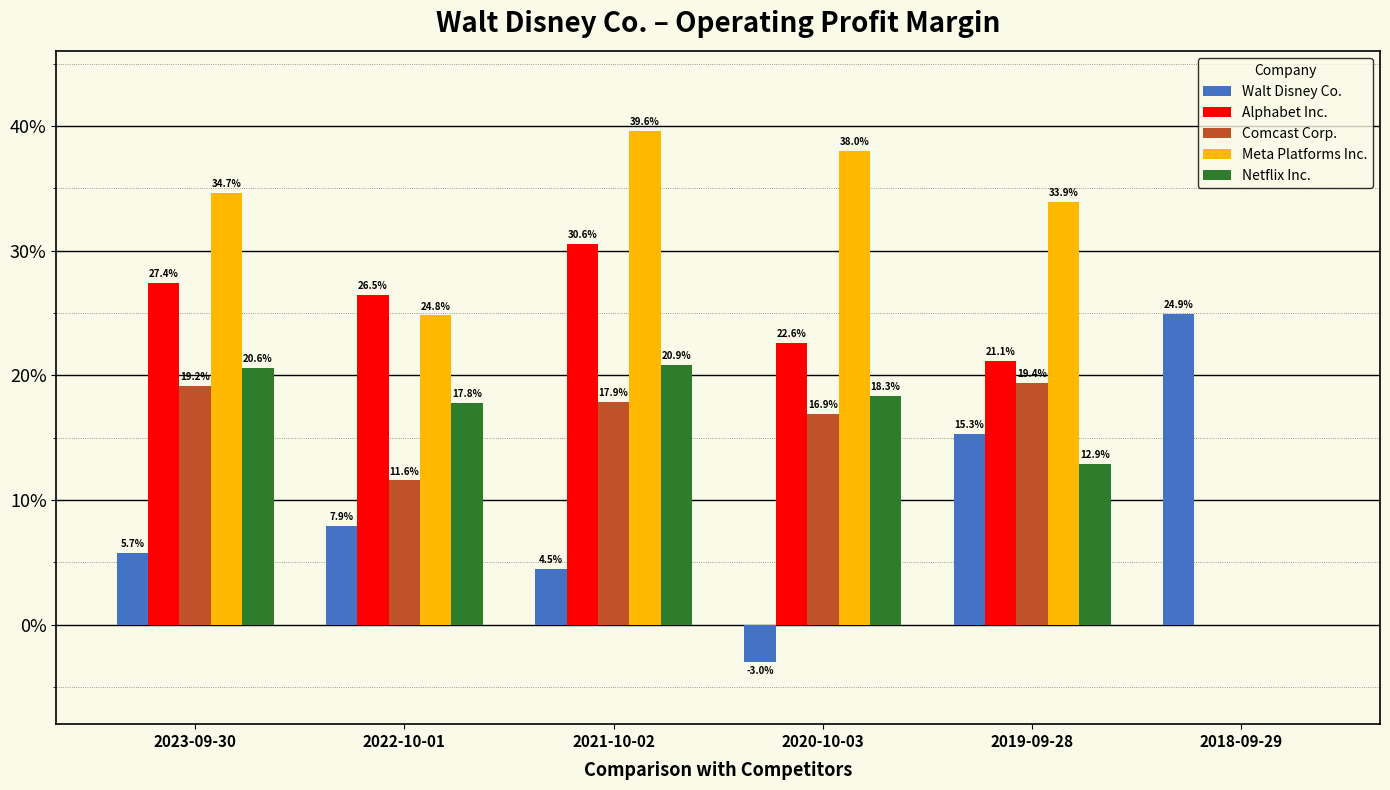

Which has a higher value, 2020-10-03 or 2018-09-29?

2018-09-29